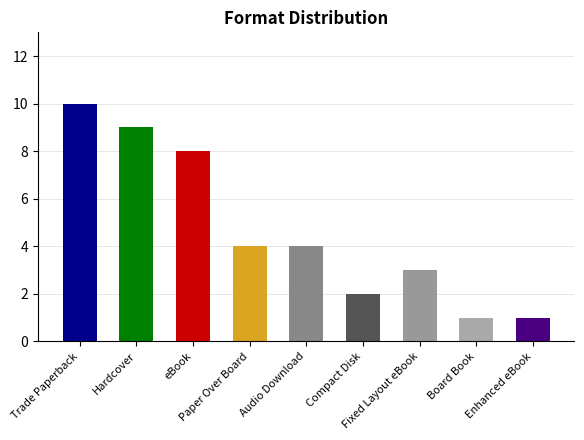

Reading left to right, what are all the values shown in this chart?

Count: Trade Paperback=10	Hardcover=9	eBook=8	Paper Over Board=4	Audio Download=4	Compact Disk=2	Fixed Layout eBook=3	Board Book=1	Enhanced eBook=1
Format Count: Trade Paperback=10	Hardcover=9	eBook=8	Paper Over Board=4	Audio Download=4	Compact Disk=2	Fixed Layout eBook=3	Board Book=1	Enhanced eBook=1